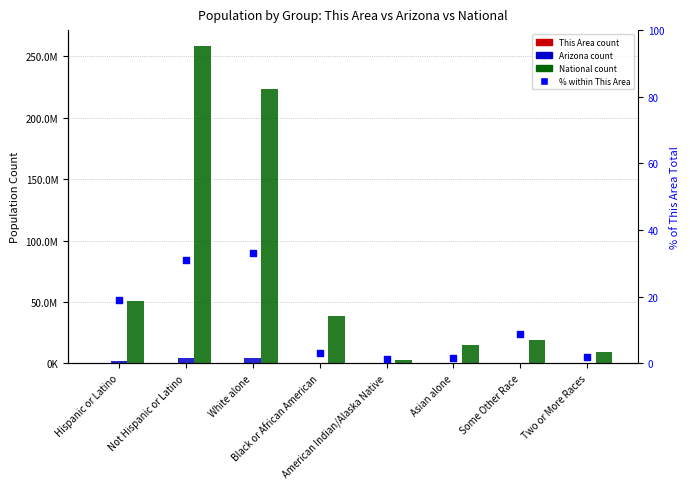

Which series has the widest spread of Y values?

National